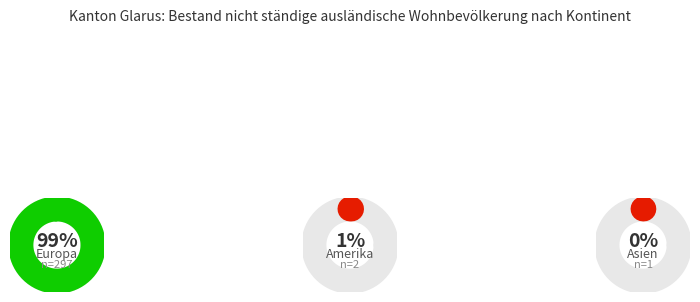

Between Asien and Europa, which is larger?

Europa